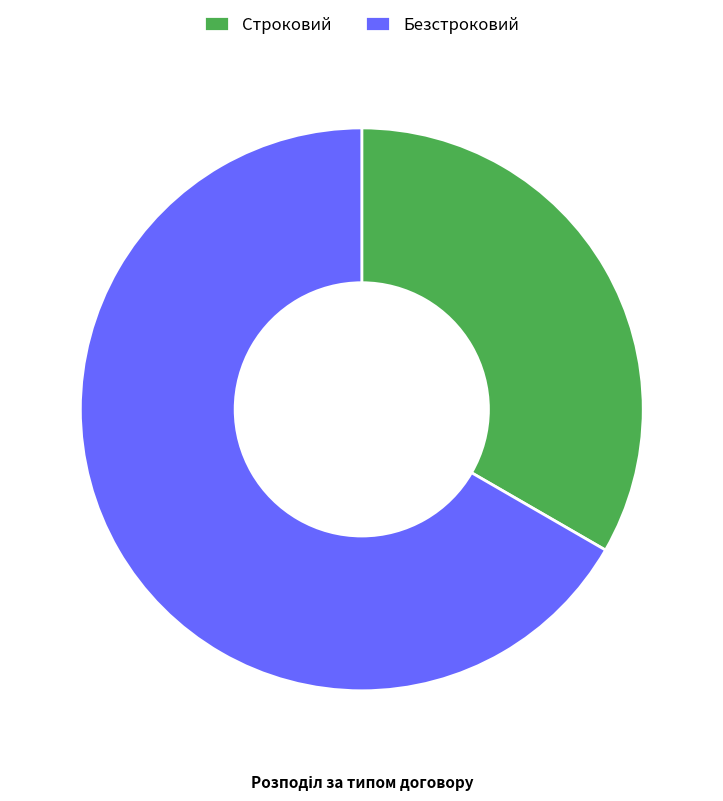

How many slices are in this pie chart?

2